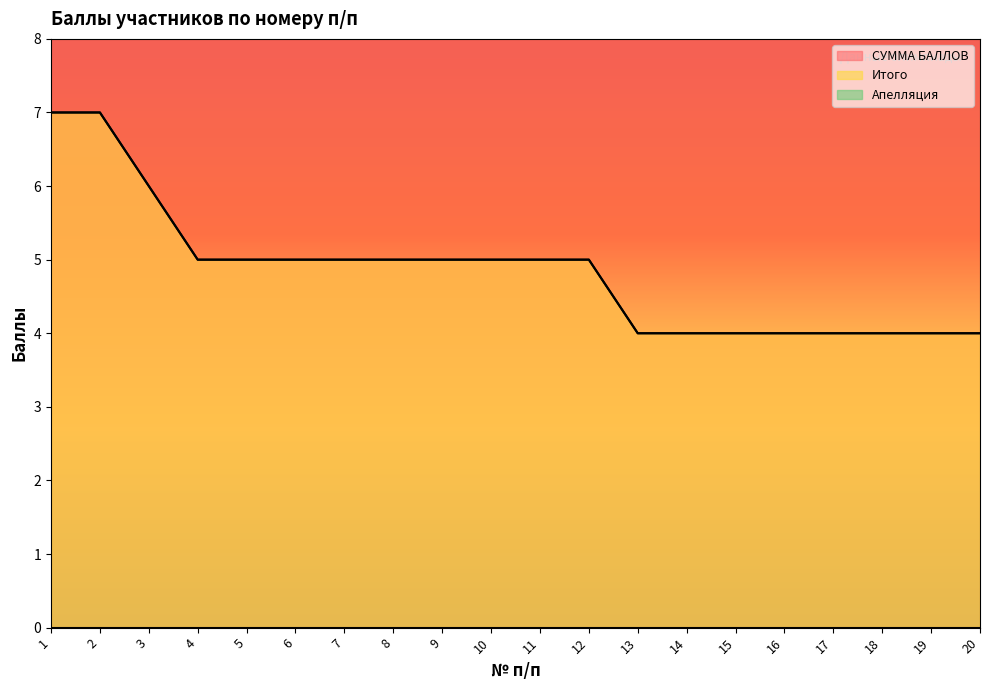

What is the sum of the СУММА БАЛЛОВ values at 7 and 12?

10